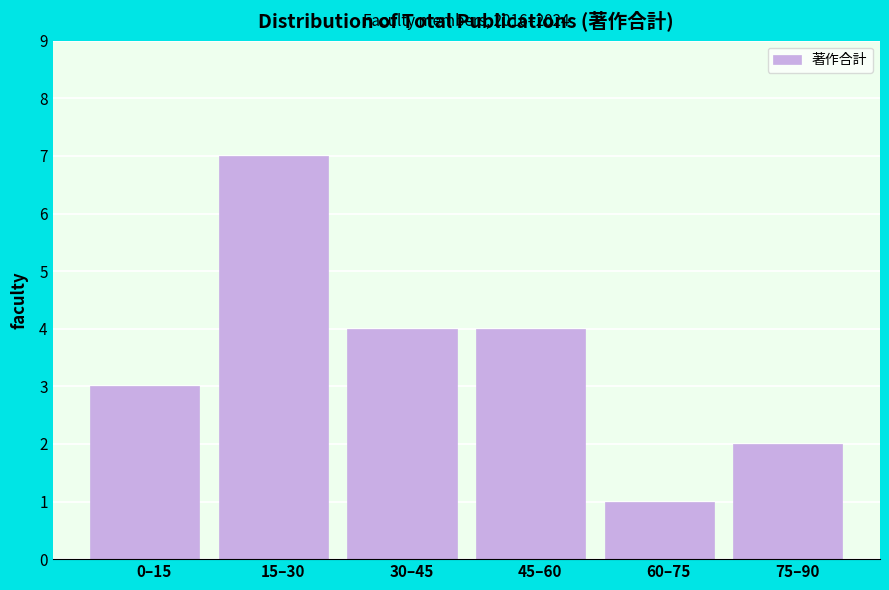

Reading left to right, extract all data points from this chart.

3	7	4	4	1	2